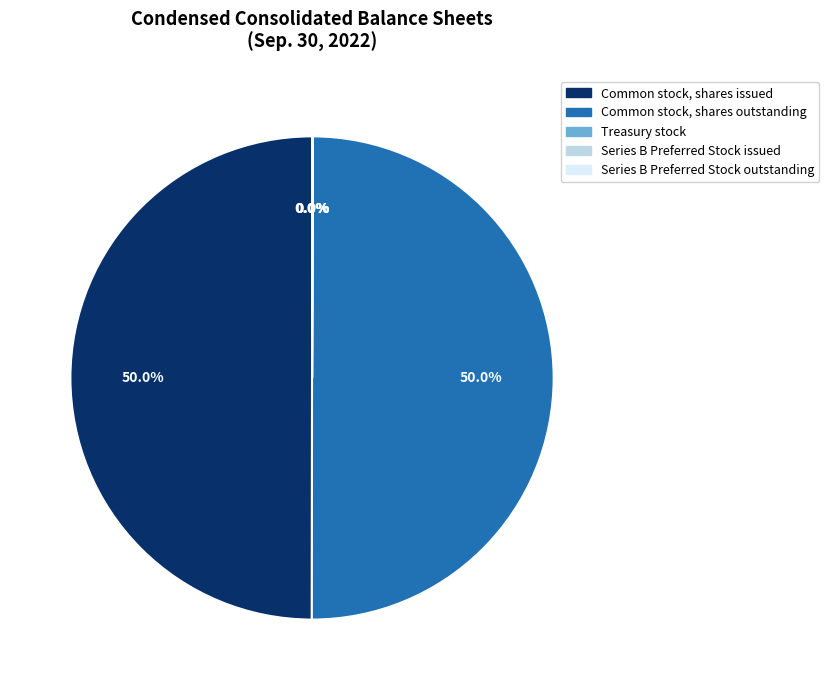

What portion of the pie excludes Common stock, shares issued?

50.0%